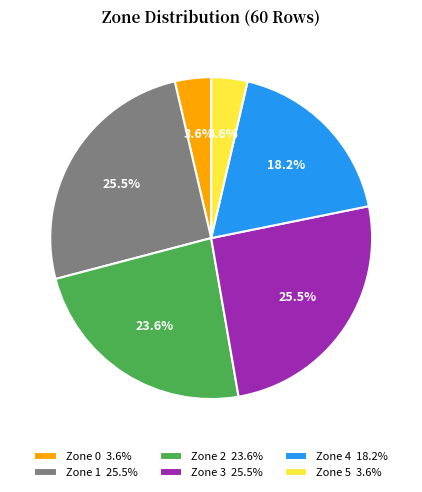

To the nearest percent, what is the combined percentage of Zone 1 and Zone 0?

29%